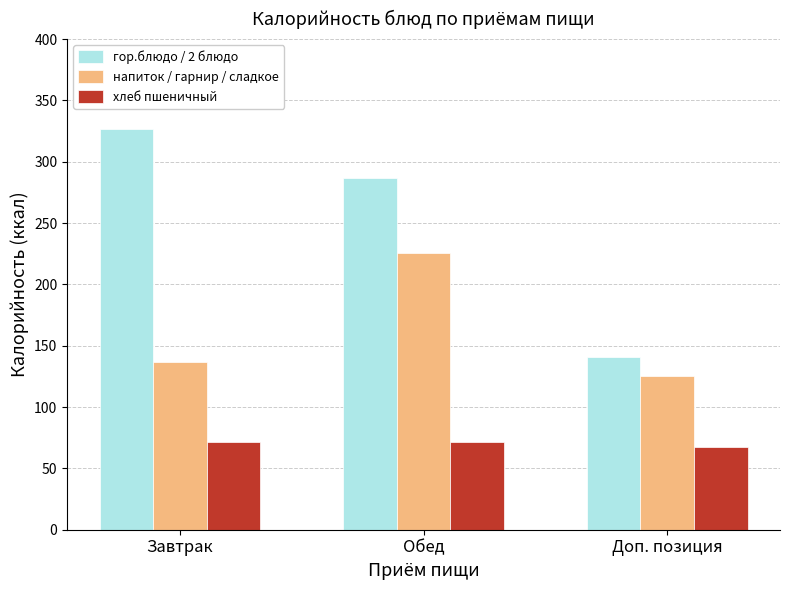

What position from the right is Обед?

2